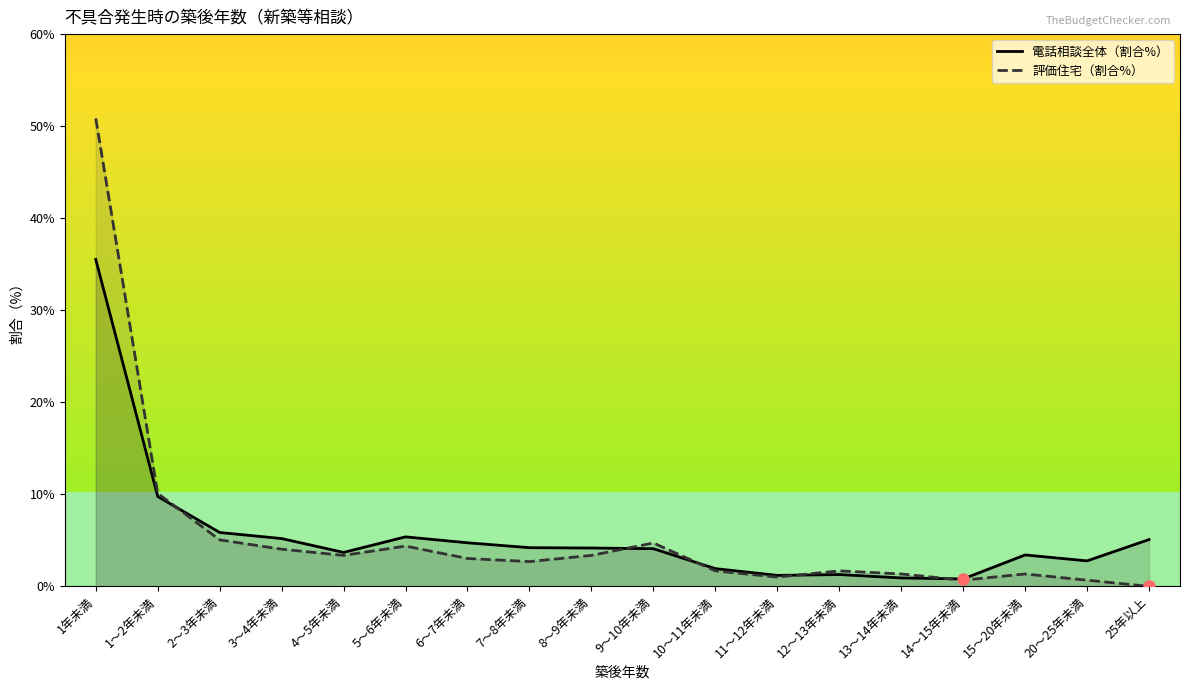

Is the value of 評価住宅（割合%） at 1年未満 greater than the value of 電話相談全体（割合%） at 10～11年未満?

Yes